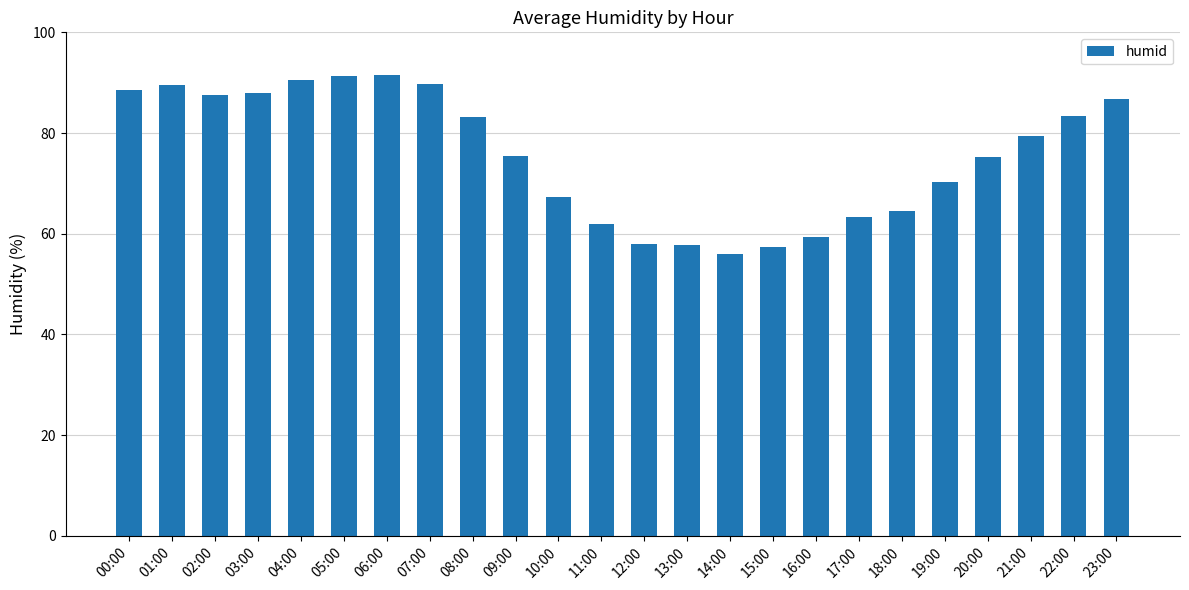

What is the maximum value shown in the chart?

91.6